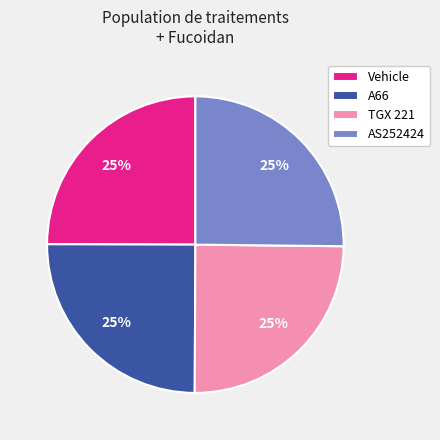

Is there any slice that represents more than half of the pie?

No